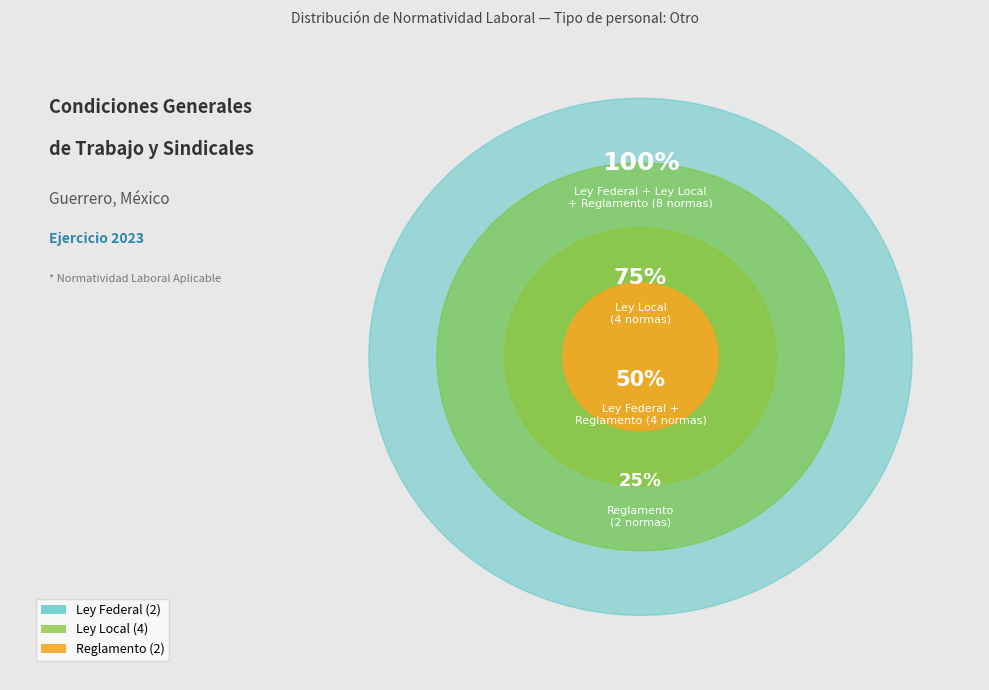

What is the total percentage of Ley Local and Ley Federal?

75.0%